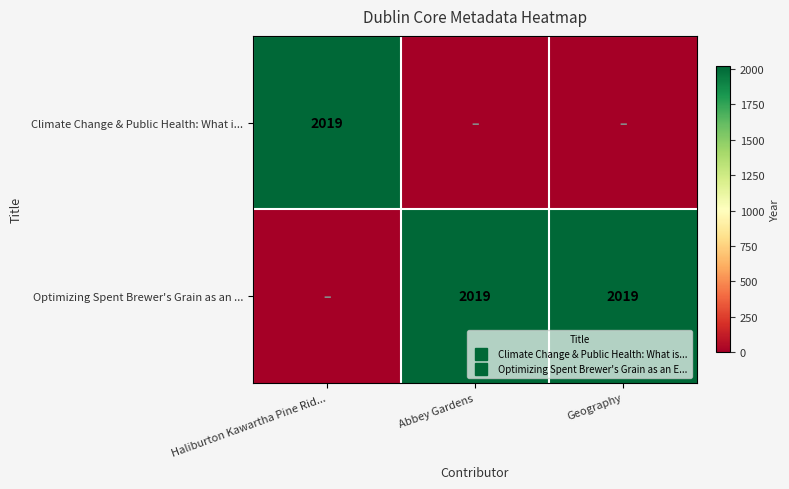

The Climate Change & Public Health: What i... series shows 550 at Haliburton Kawartha Pine Rid.... True or false?

False